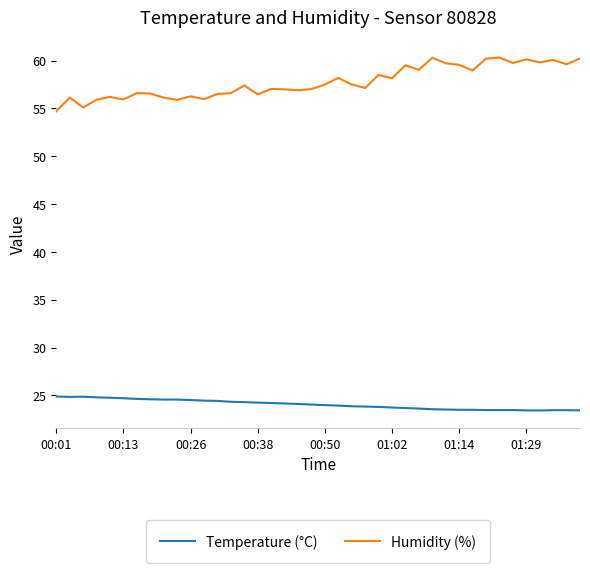

Which series has the widest spread of values?

Humidity (%)